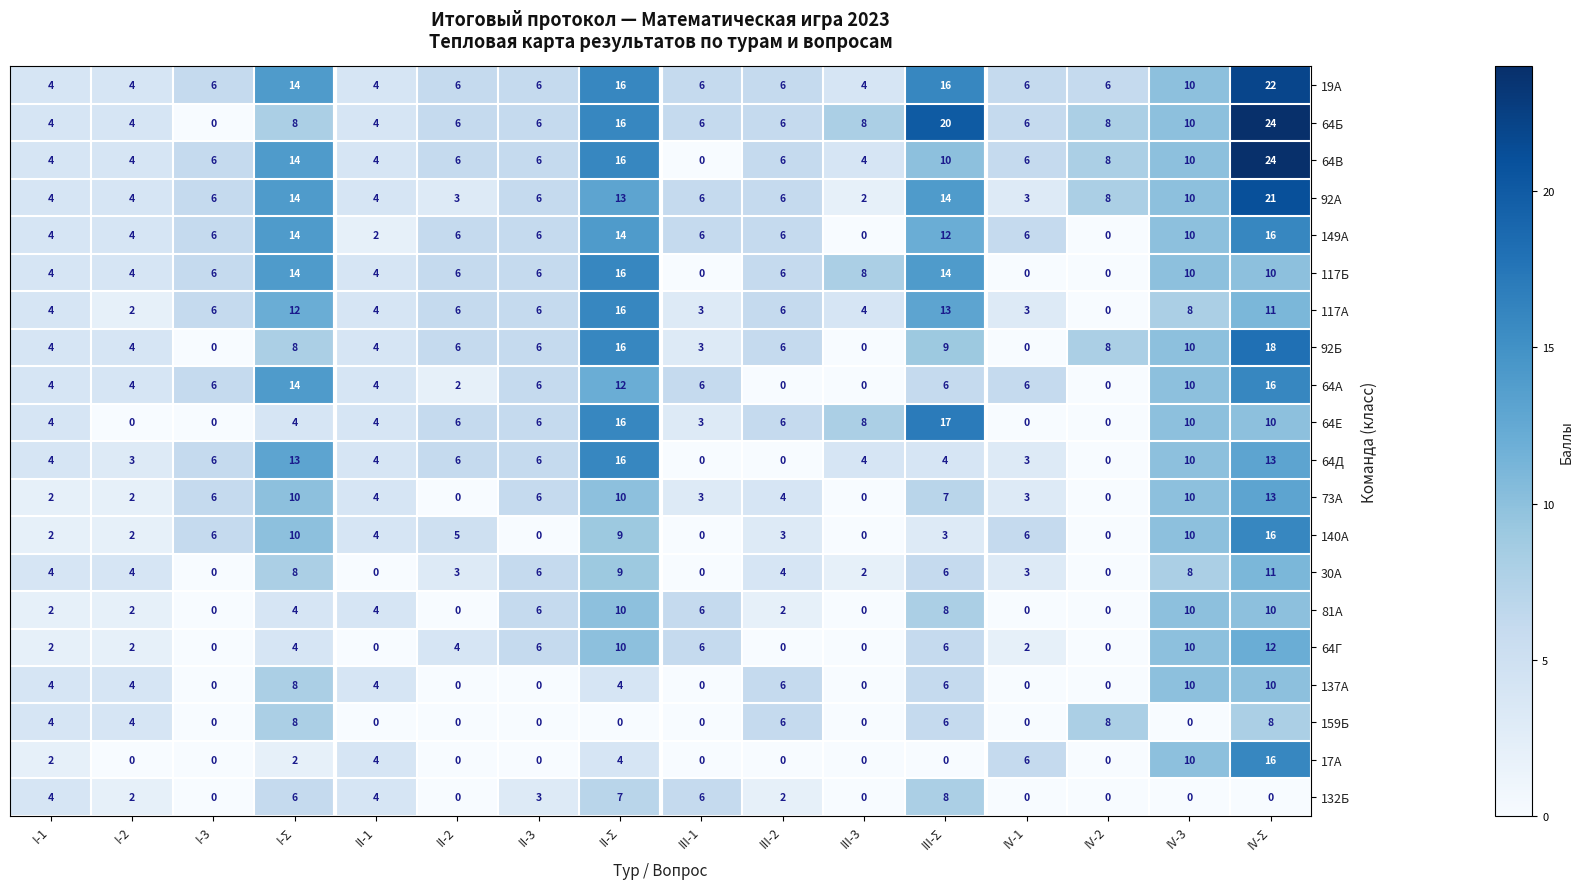

At which label is 17А closest to 8?

IV-1